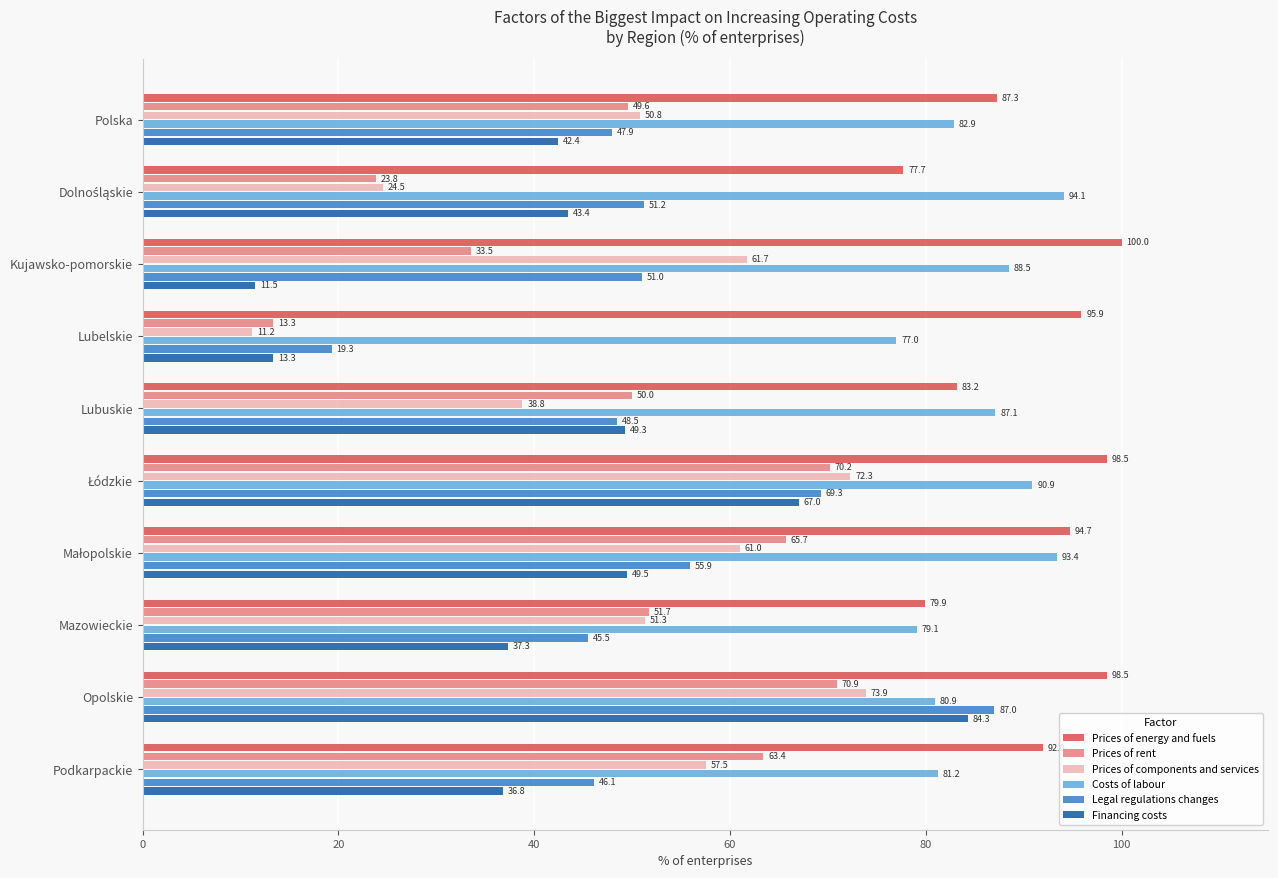

Rank the series by their maximum value, from lowest to highest.

Prices of rent, Prices of components and services, Financing costs, Legal regulations changes, Costs of labour, Prices of energy and fuels